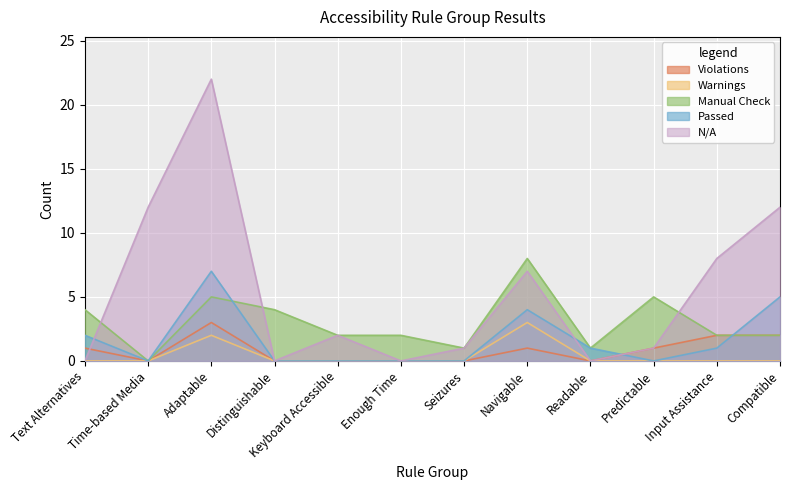

Where is Manual Check nearest to the value 4?

Text Alternatives